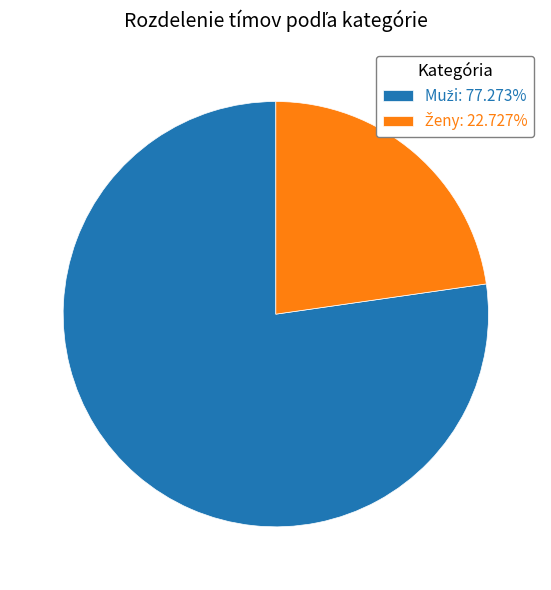

Count the number of slices in the pie.

2